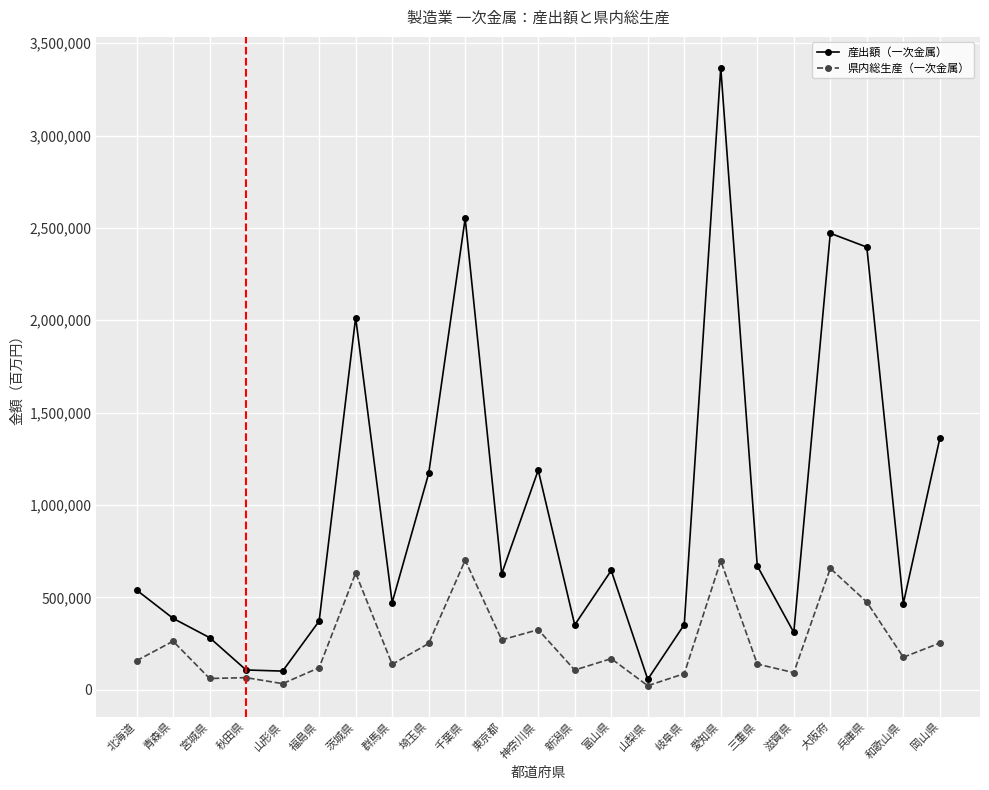

True or false: 県内総生産（一次金属） and 産出額（一次金属） cross at least once.

False